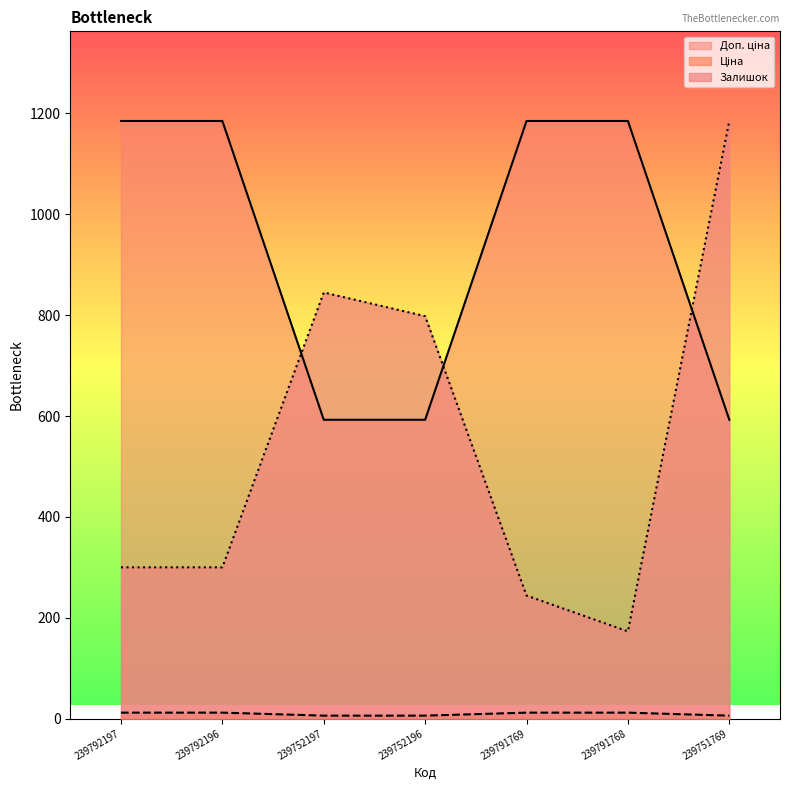

What is the approximate value of Доп. ціна at 239752197?

592.6